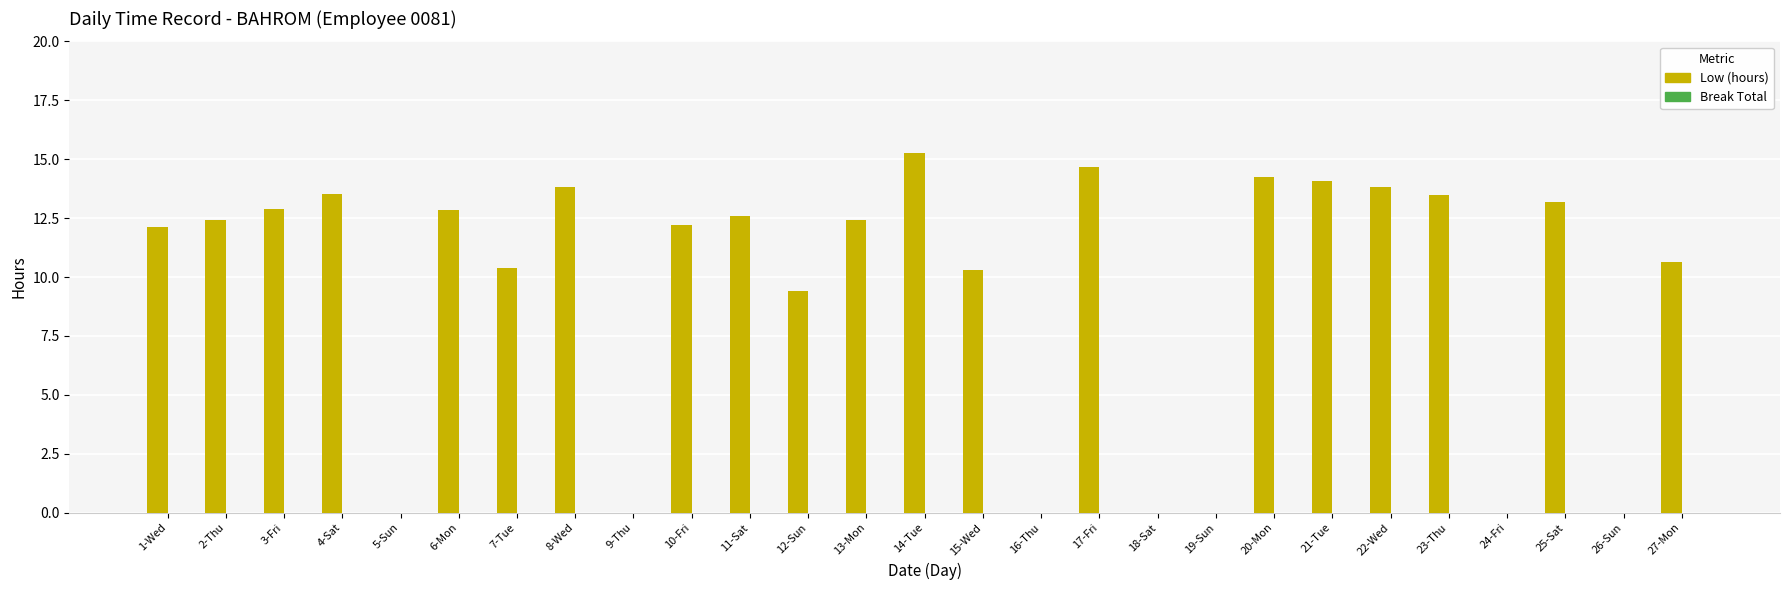

True or false: the data shows 6.9 at 27-Mon.

False